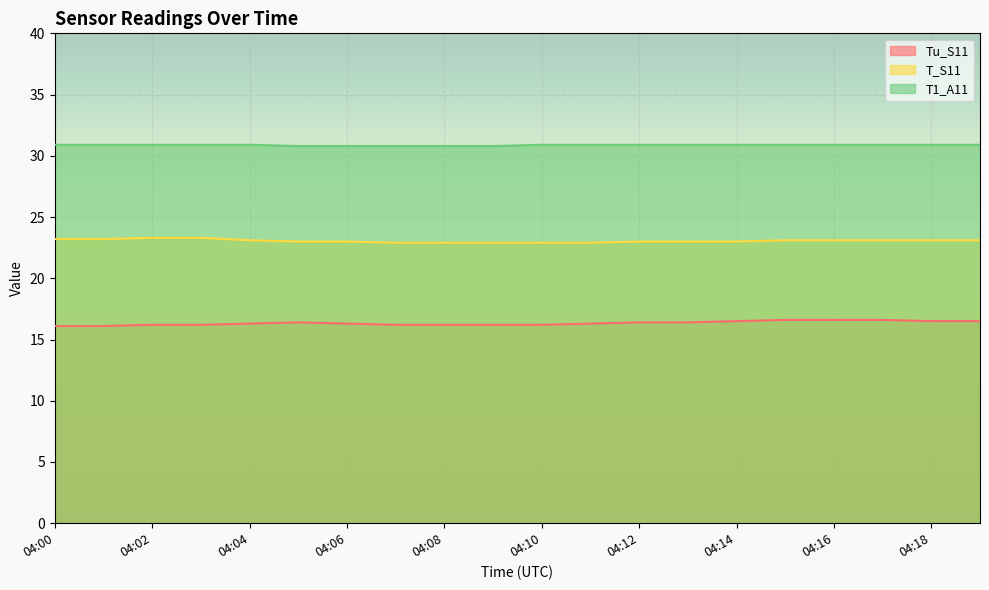

Does the chart display data point markers on the line(s)?

No